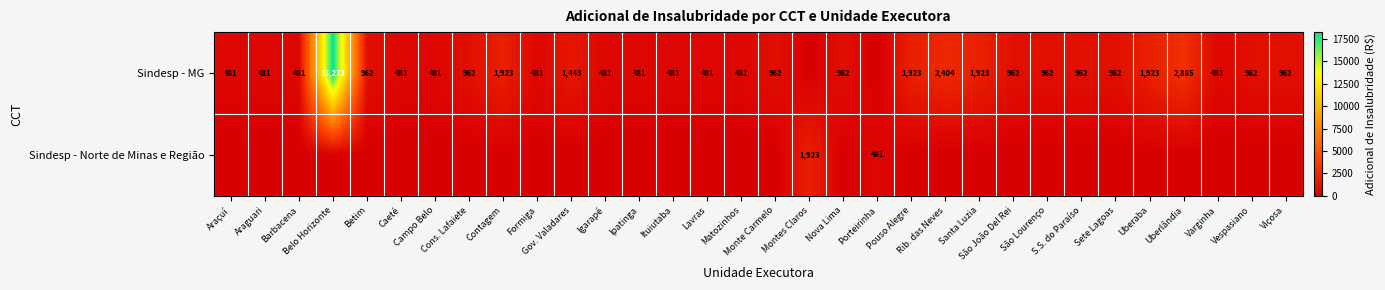

How many distinct data groups are displayed?

2